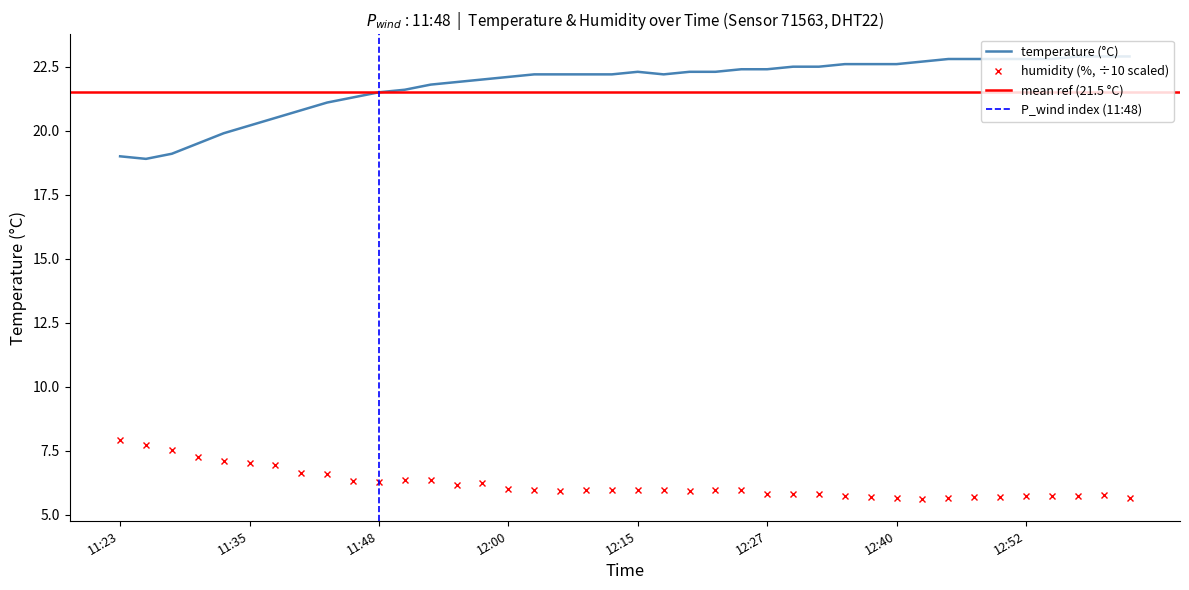

Which series has the widest spread of values?

temperature